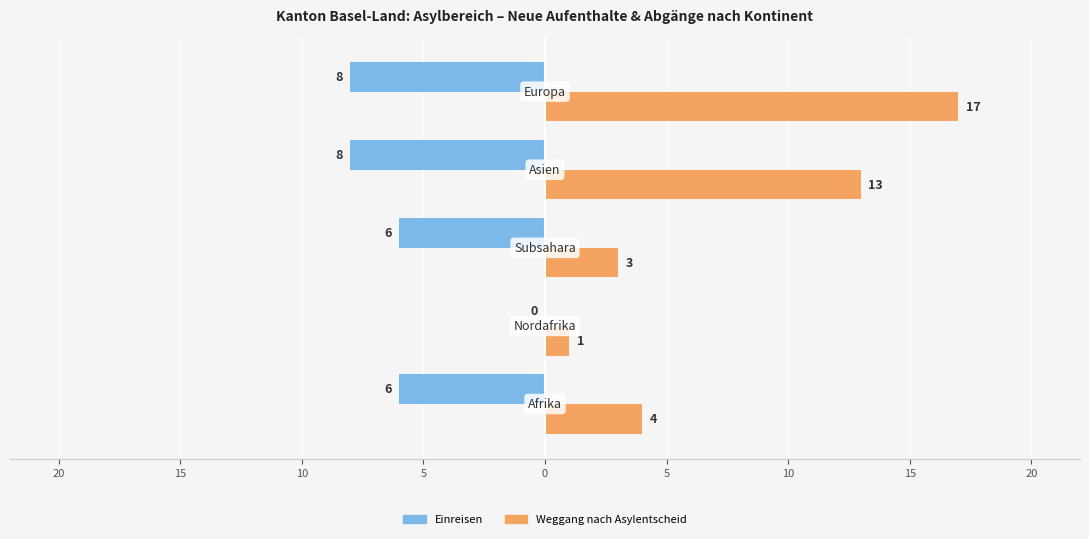

What are all the series names shown in the legend?

Einreisen, Weggang nach Asylentscheid